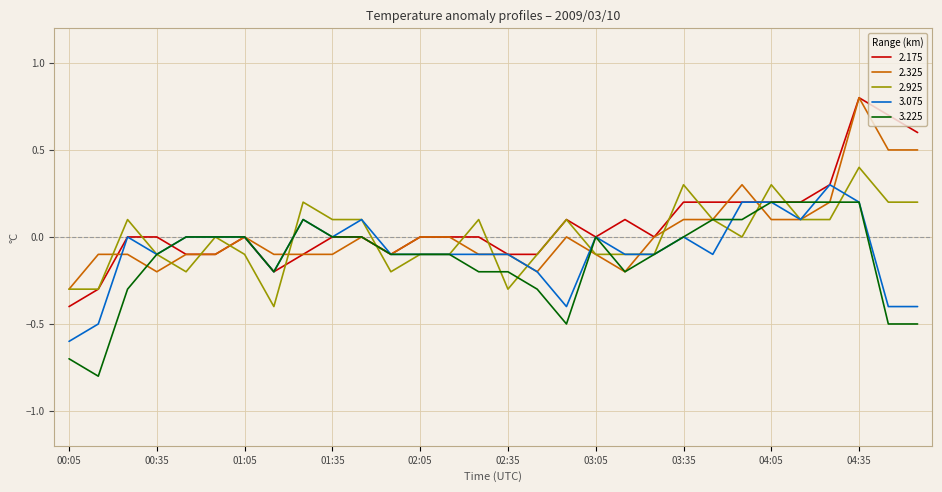

What is the greatest value displayed?

0.8